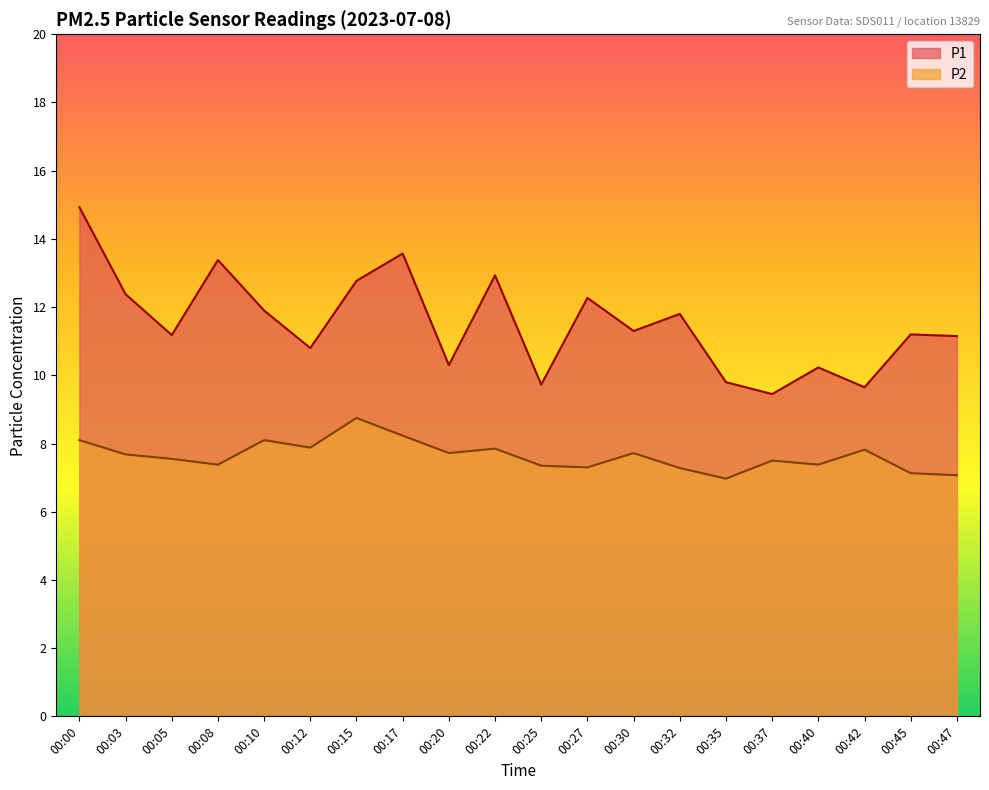

Where is the first local minimum for P2?

00:08